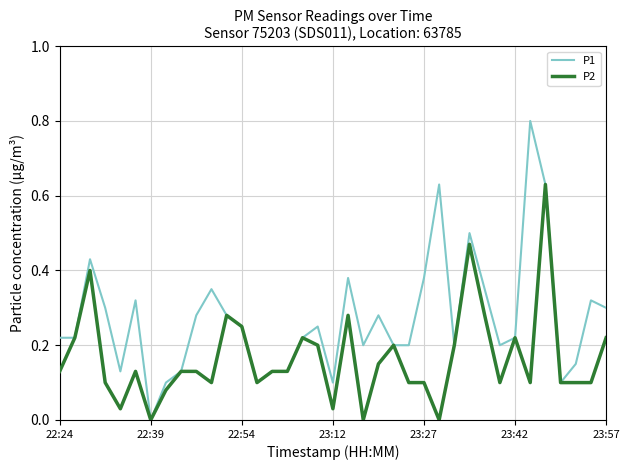

List the series in order of their peak value, lowest first.

P2, P1